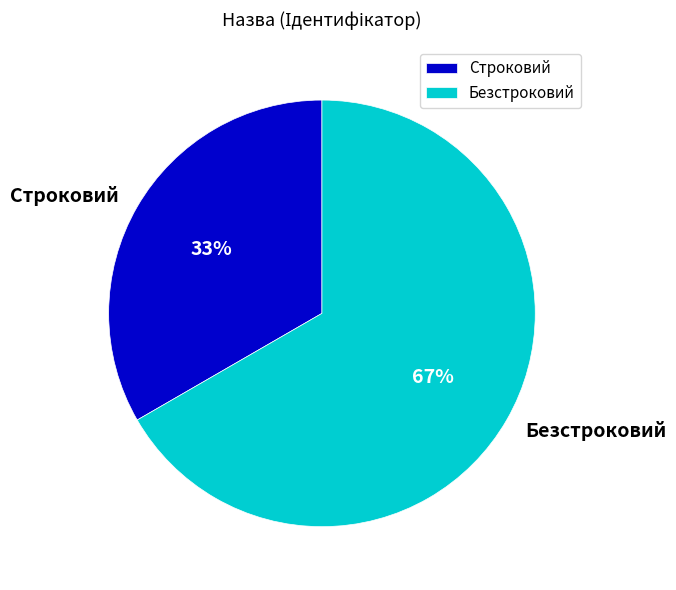

True or false: Безстроковий accounts for 53% of the total.

False